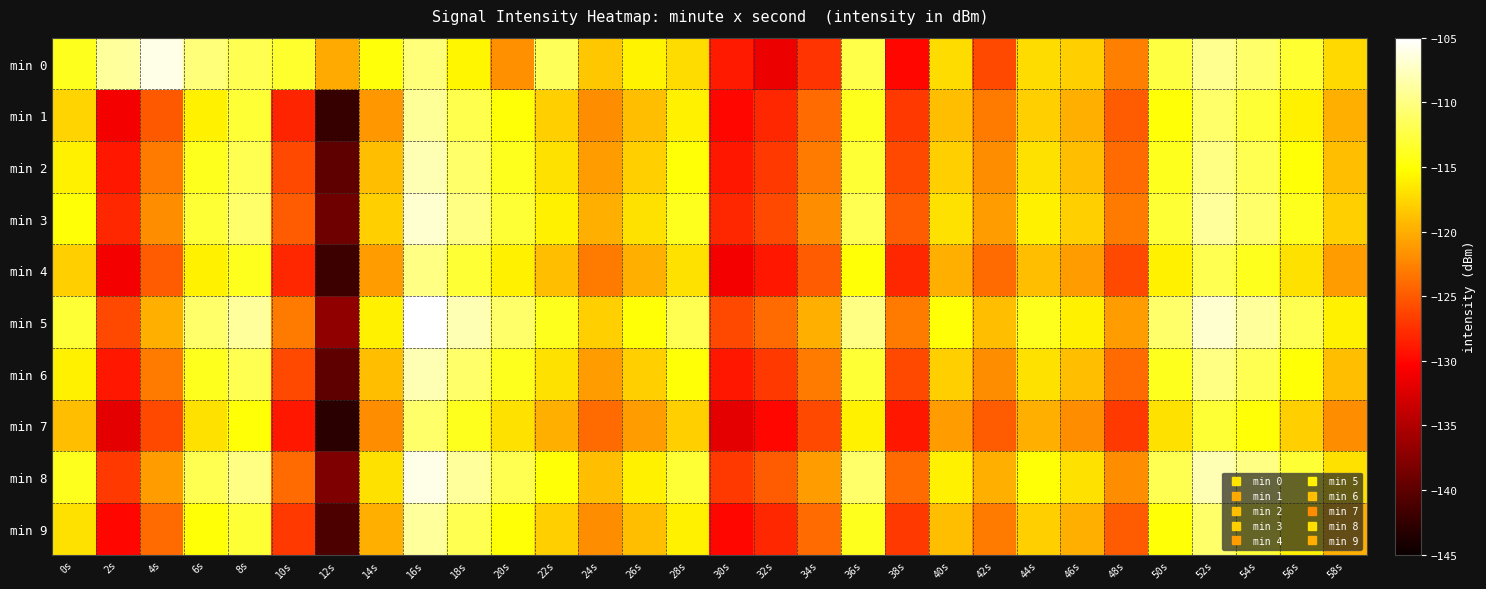

Which series has the widest spread of values?

min 1